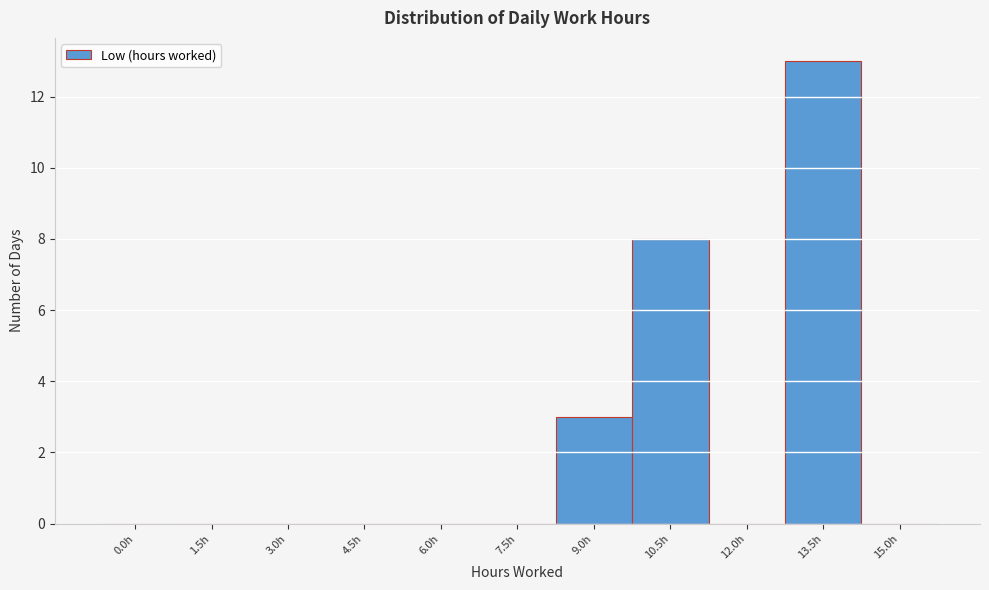

Reading left to right, what are all the values shown in this chart?

0.0h=0	1.5h=0	3.0h=0	4.5h=0	6.0h=0	7.5h=0	9.0h=3	10.5h=8	12.0h=0	13.5h=13	15.0h=0